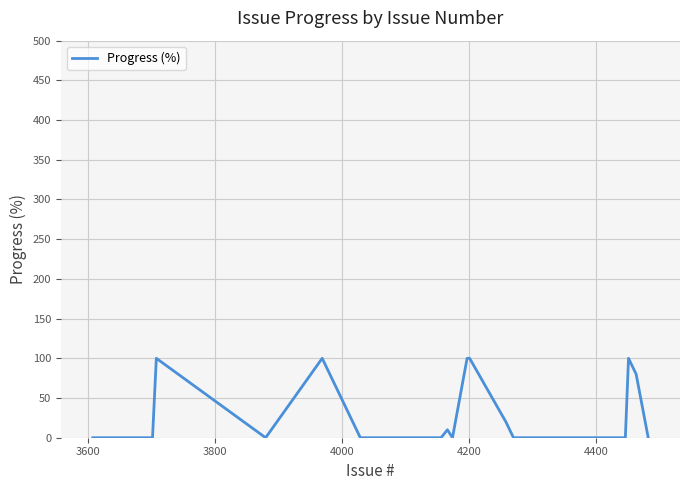

What is the difference between the maximum and minimum values?

100